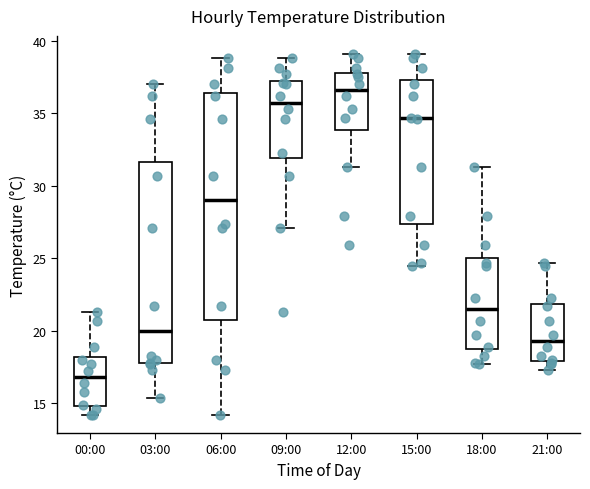

Comparing the boxes themselves (not the whiskers), which one is the tallest?

06:00